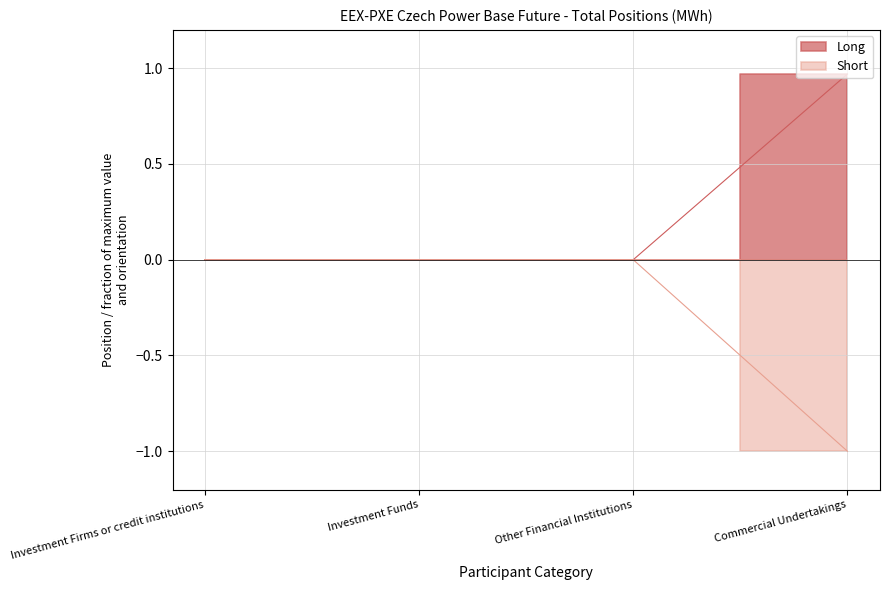

How many series are shown in this chart?

2